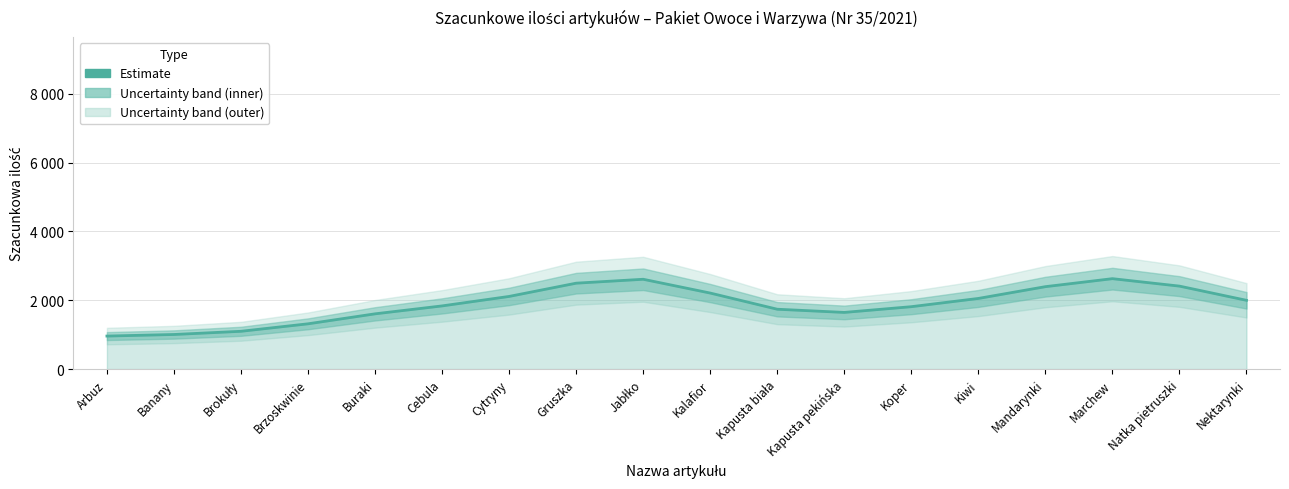

Which has a higher value, Buraki or Kapusta pekińska?

Kapusta pekińska